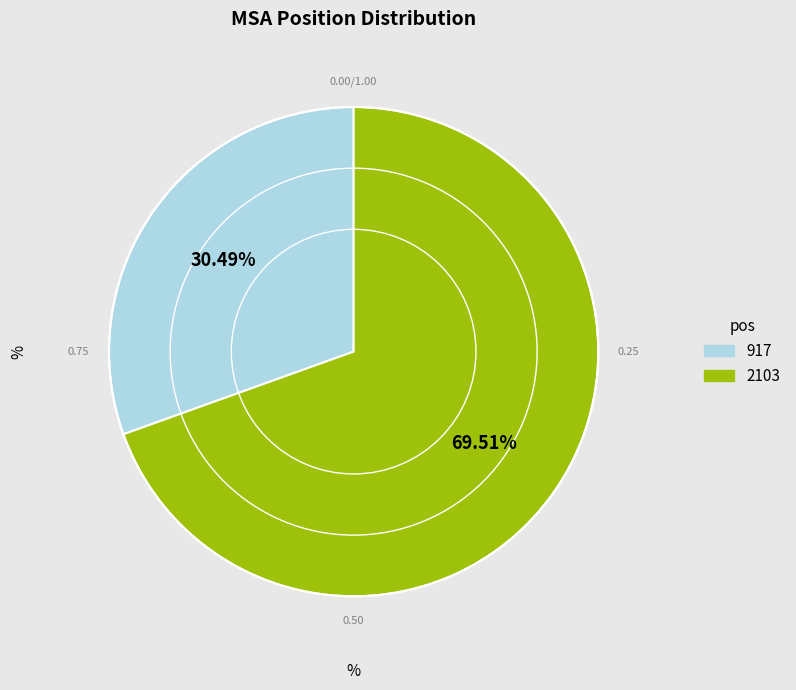

What percentage is the 917 slice, to the nearest percent?

30%